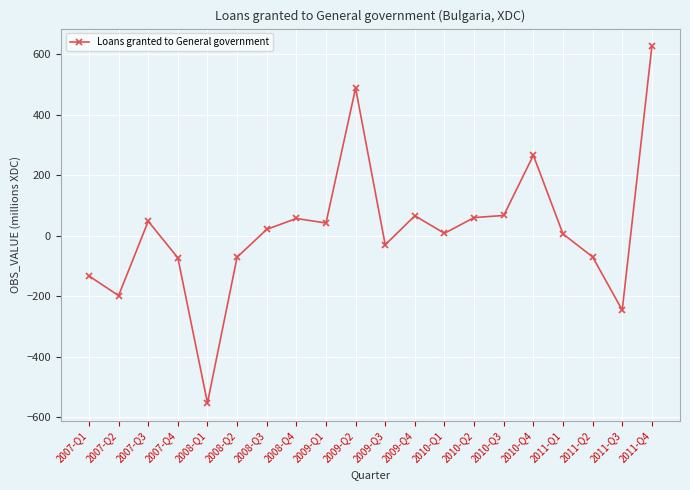

Where does the data first go above 21?

2007-Q3